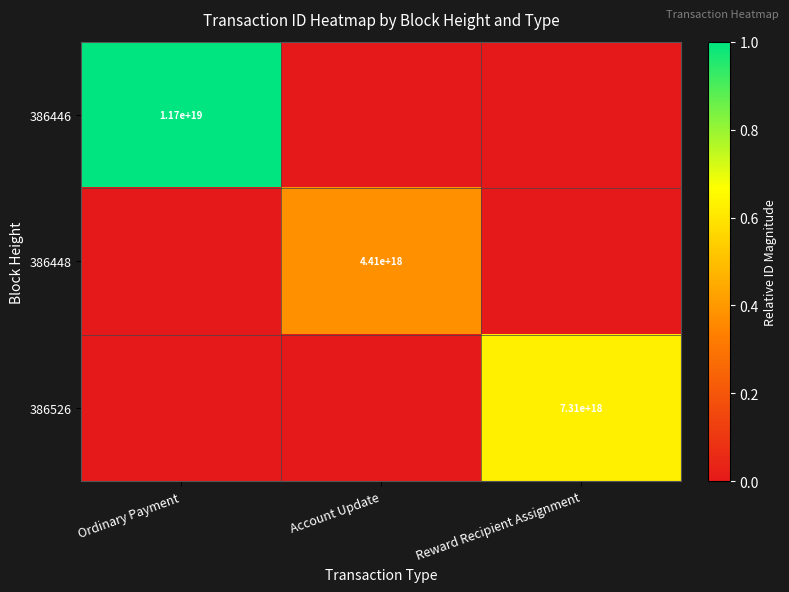

The 386446 series shows 11700000000000000000 at Ordinary Payment. True or false?

True